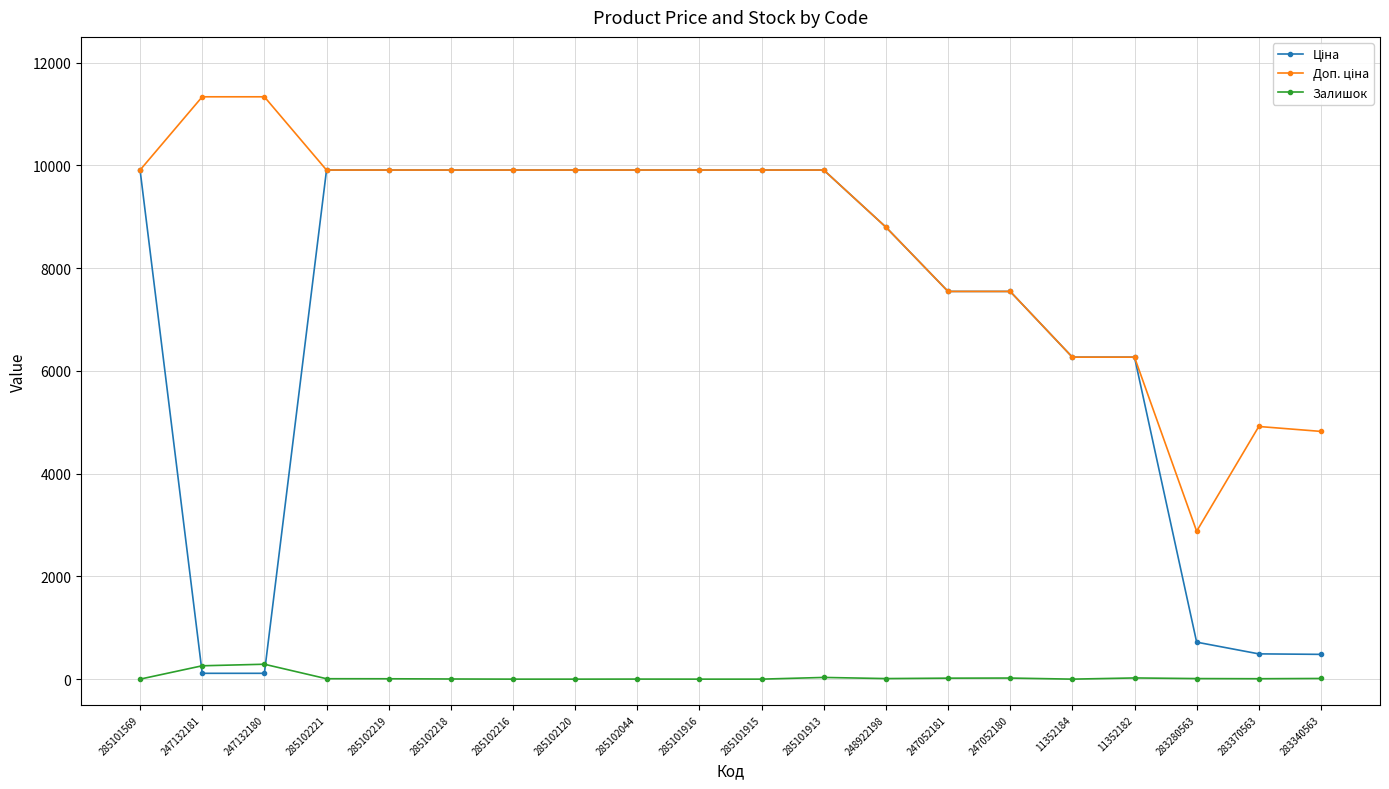

What is the difference between the highest and lowest values at 285101916?

9908.5